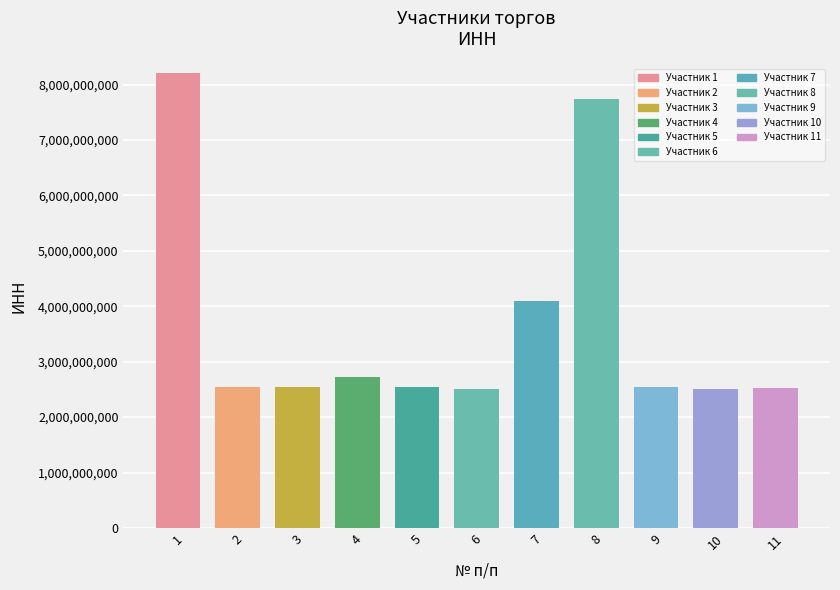

The chart shows a value of 2723030402 at 4. True or false?

True